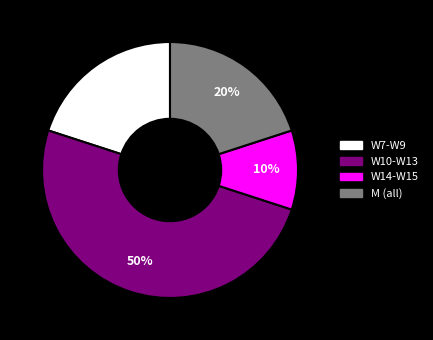

To the nearest percent, what is the combined percentage of W14-W15 and W10-W13?

60%